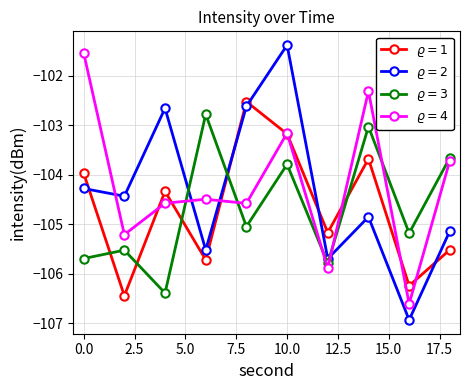

Does the chart have visible grid lines?

Yes